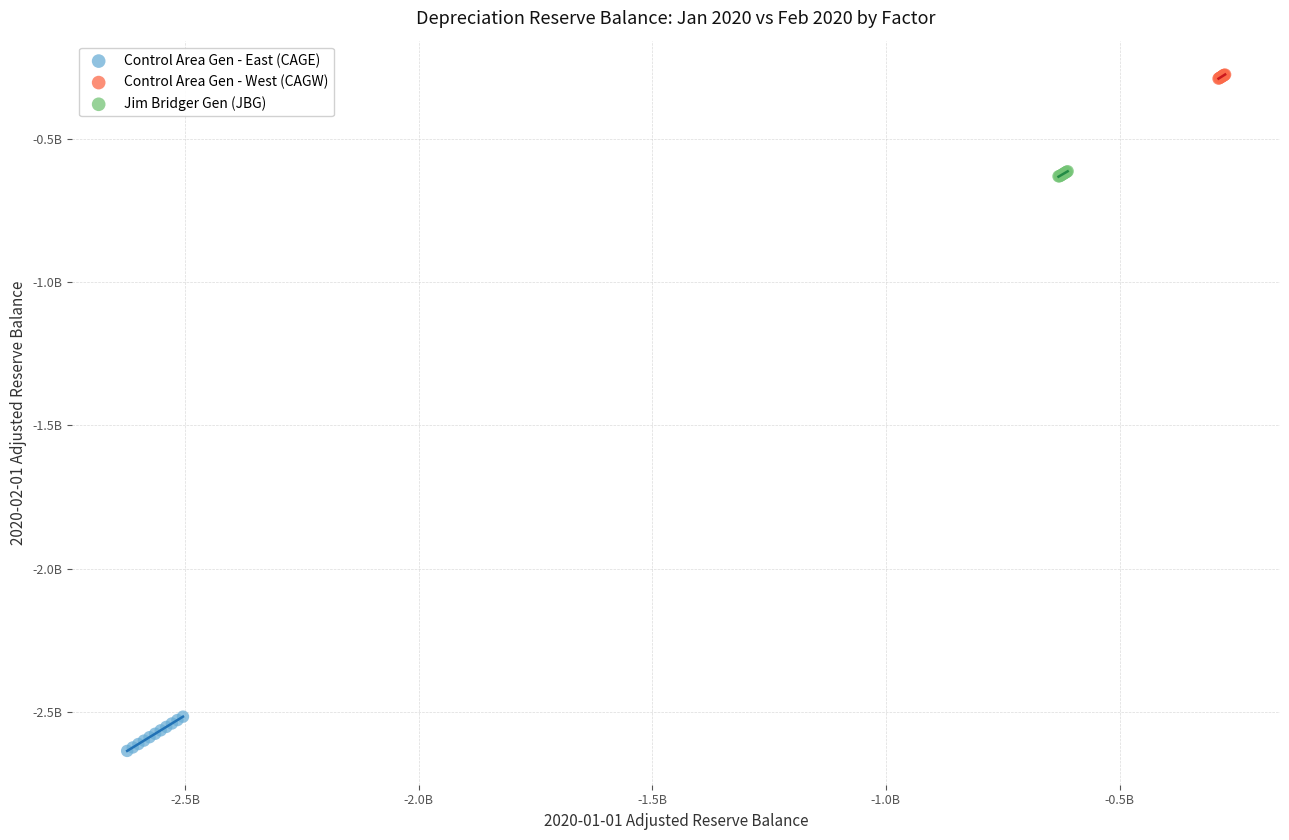

What are all the series names shown in the legend?

Control Area Gen - East (CAGE), Control Area Gen - West (CAGW), Jim Bridger Gen (JBG)